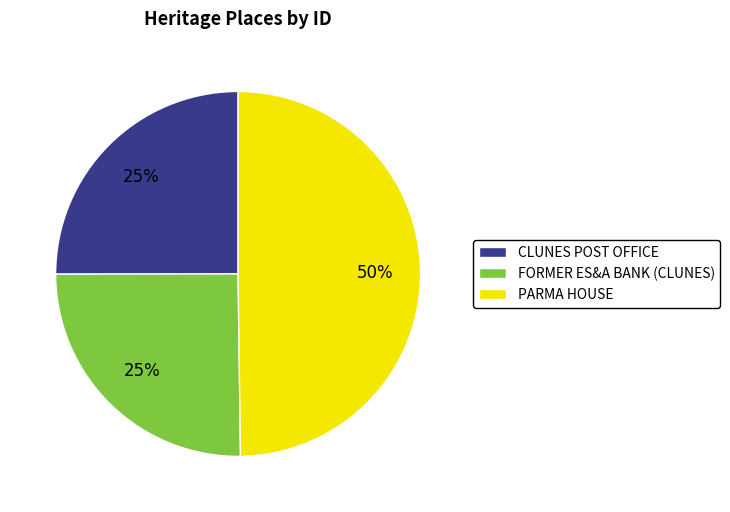

What percentage is the CLUNES POST OFFICE slice, to the nearest percent?

25%